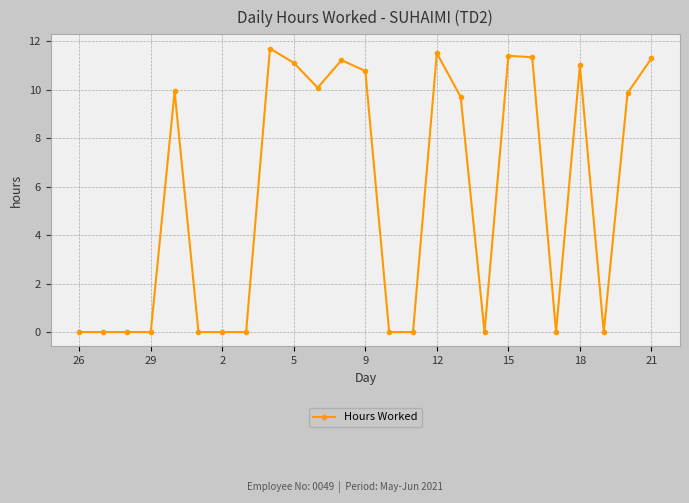

What is the average value?

5.6